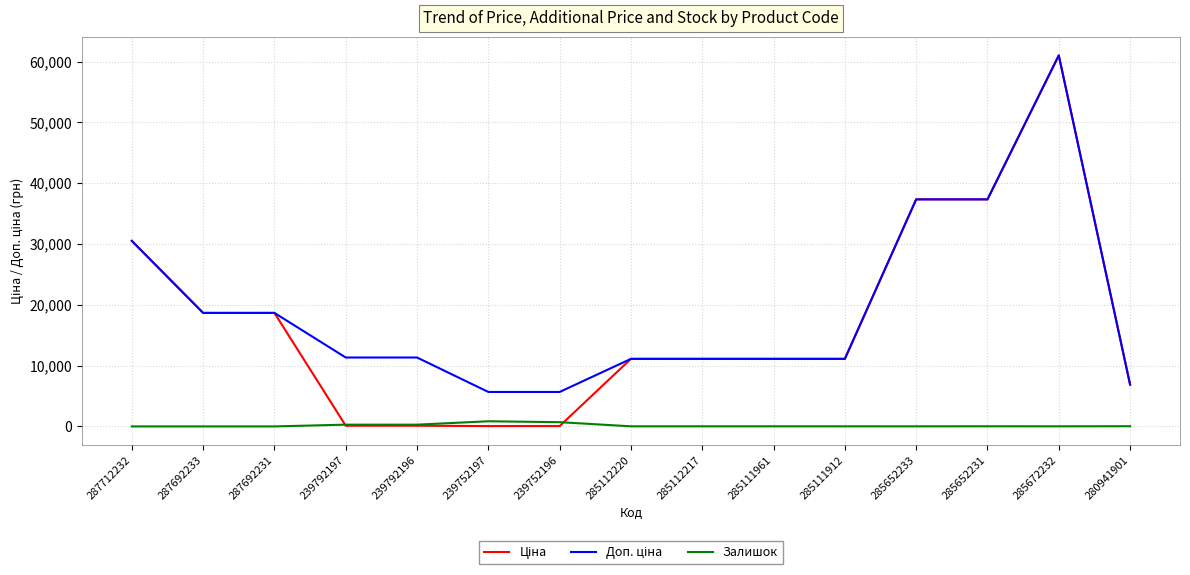

At how many categories does at least one series exceed 8233?

12